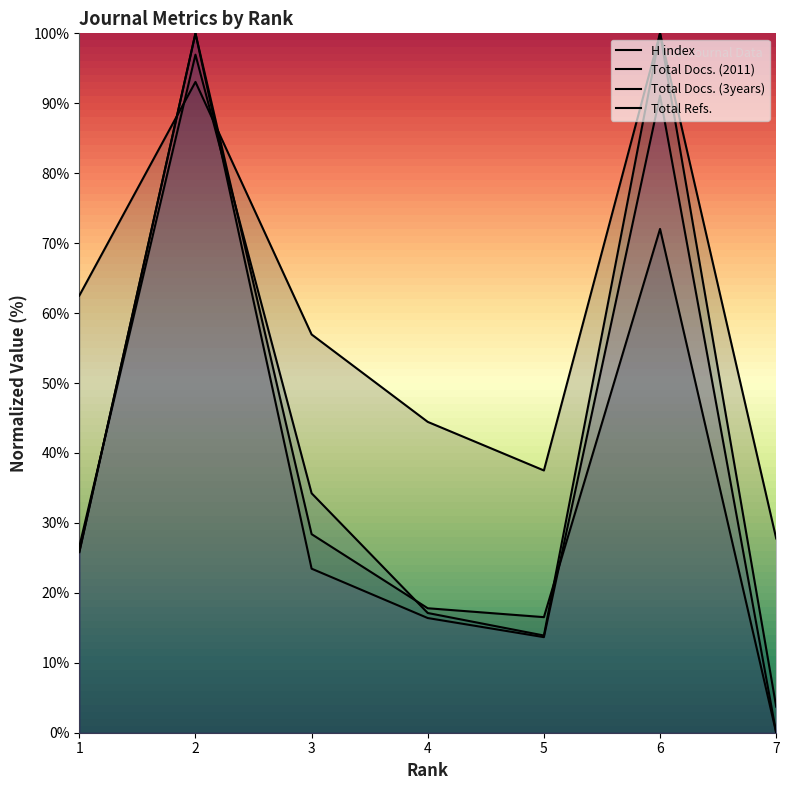

What is the difference between the second highest and minimum values in the Total Refs. series?

91.1